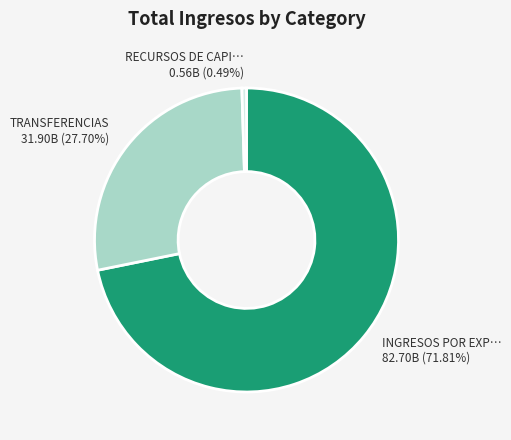

To the nearest percent, what is the difference between the largest and smallest slice percentages?

71%